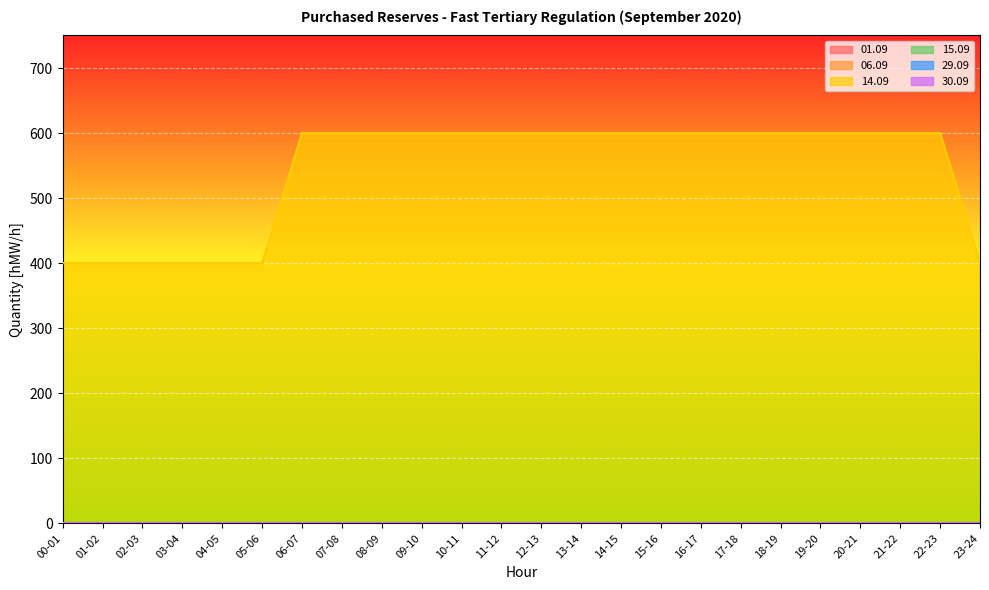

At which label is 06.09 closest to 0?

00-01